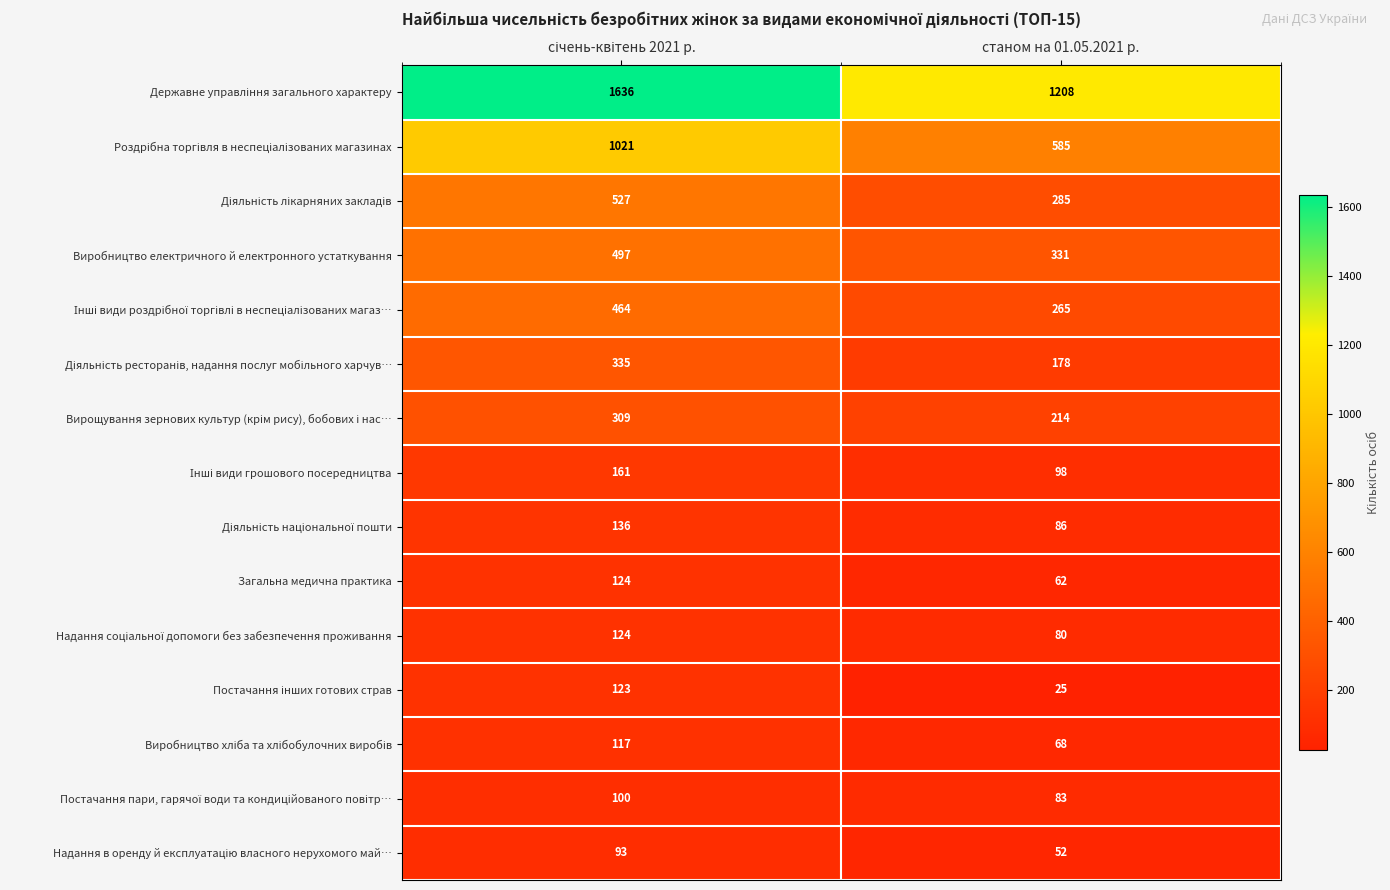

What is the spread (max minus min) of values at станом на 01.05.2021 р.?

1183